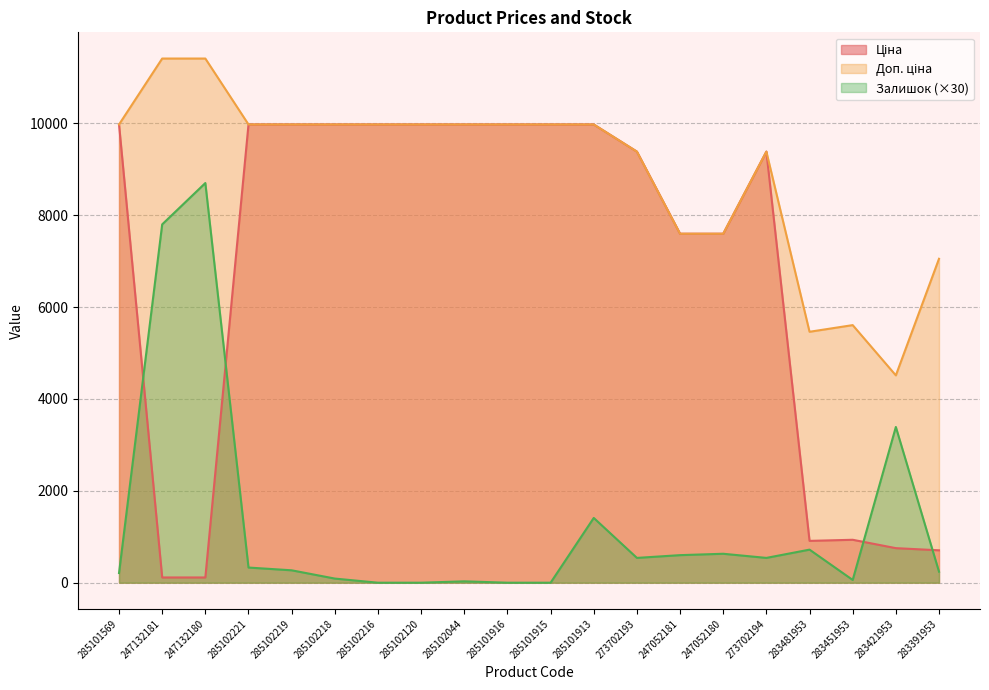

List the labels in order of Доп. ціна value, smallest first.

283421953, 283481953, 283451953, 283391953, 247052181, 247052180, 273702193, 273702194, 285101569, 285102221, 285102219, 285102218, 285102216, 285102120, 285102044, 285101916, 285101915, 285101913, 247132181, 247132180